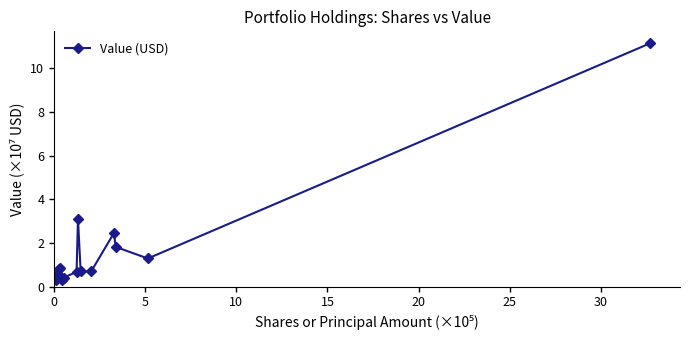

What is the maximum value shown in the chart?

11.1